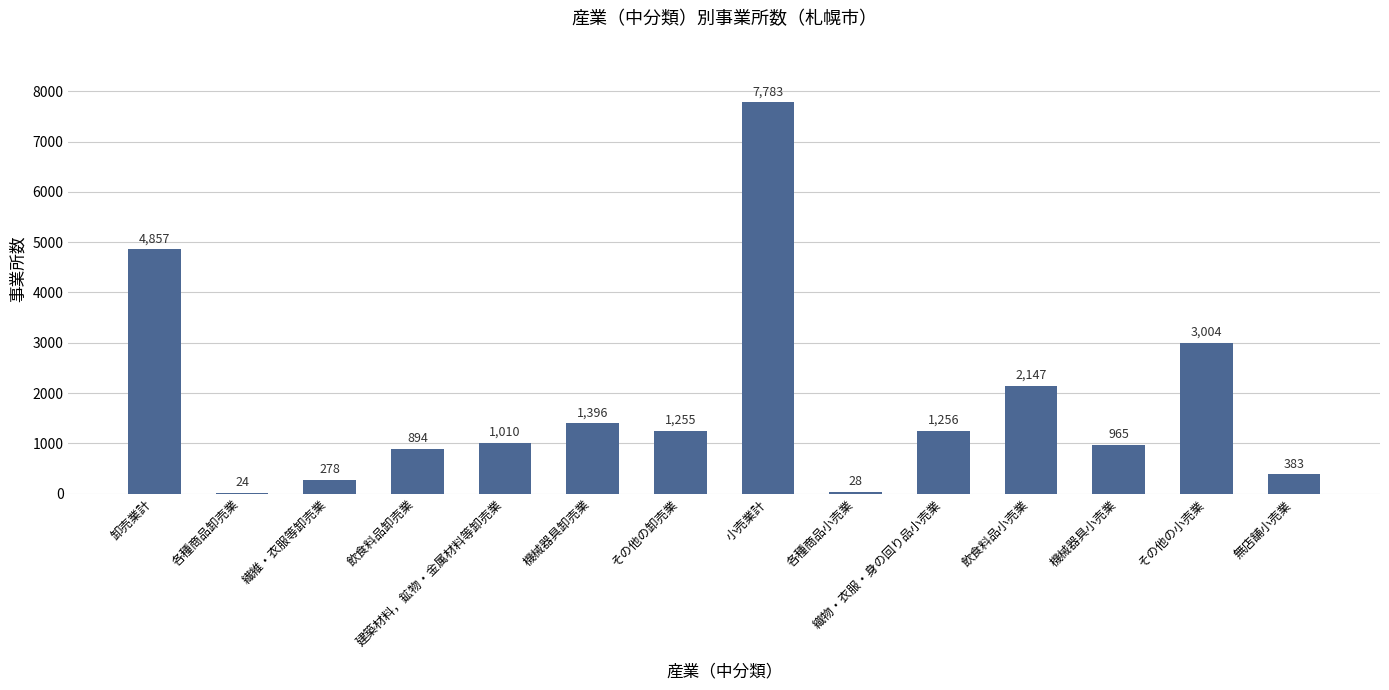

What is the ratio of the value at 機械器具卸売業 to the value at その他の小売業?

0.5